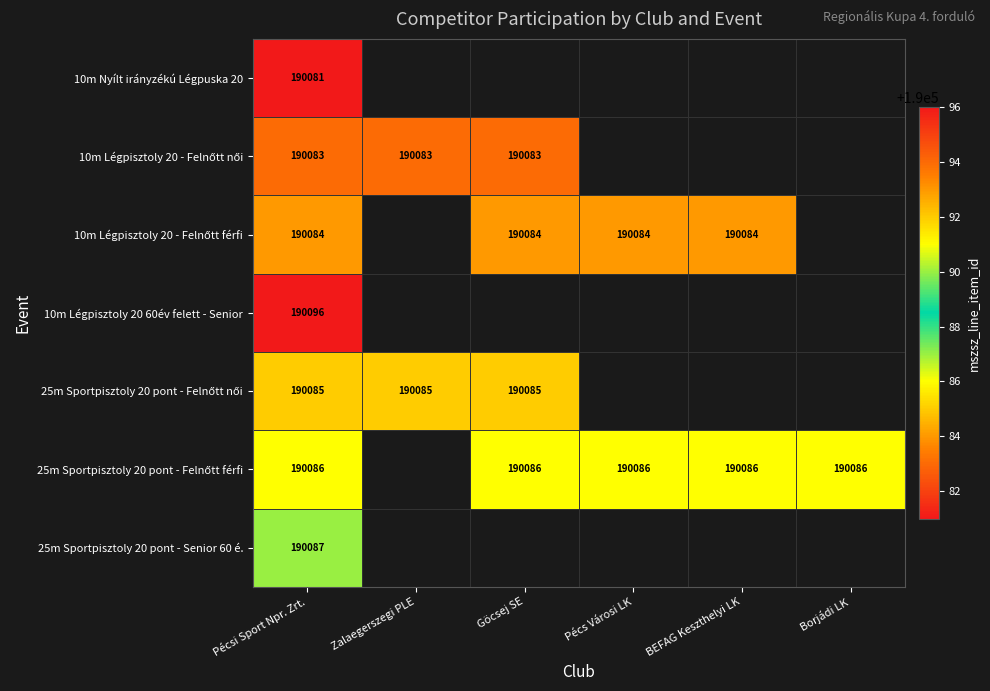

What is the difference between the highest and lowest values at Pécsi Sport Npr. Zrt.?

15